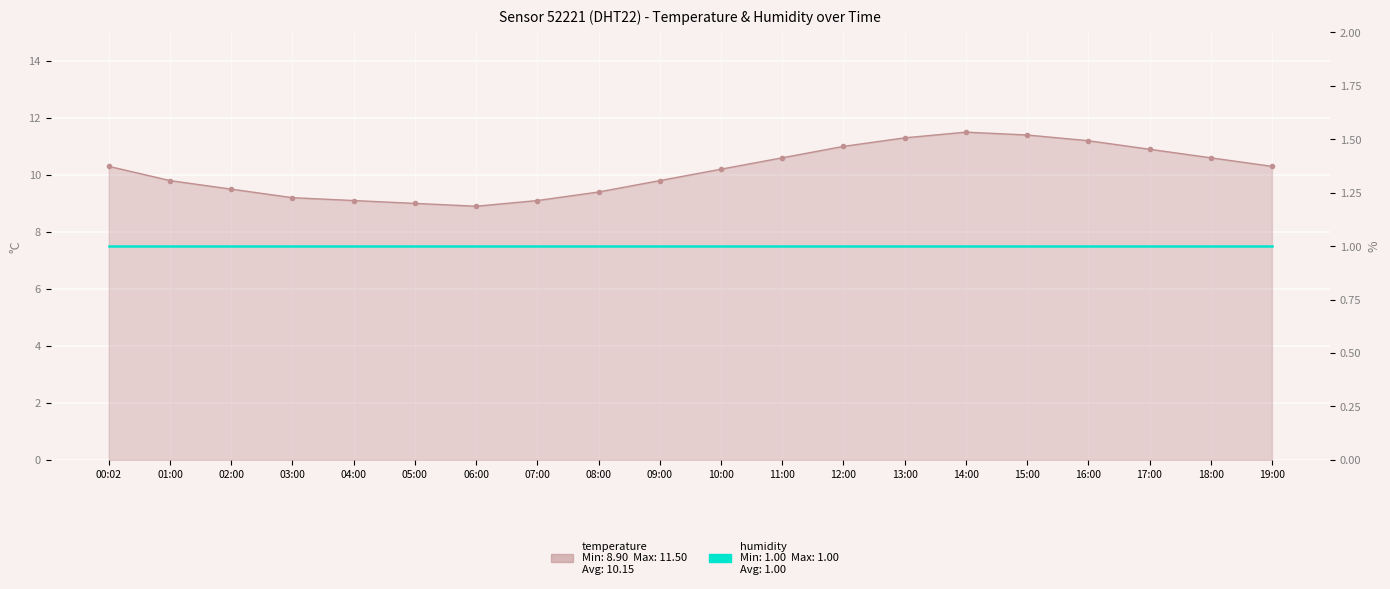

Approximately how many times larger is the value at 13:00 compared to 04:00?

1.2